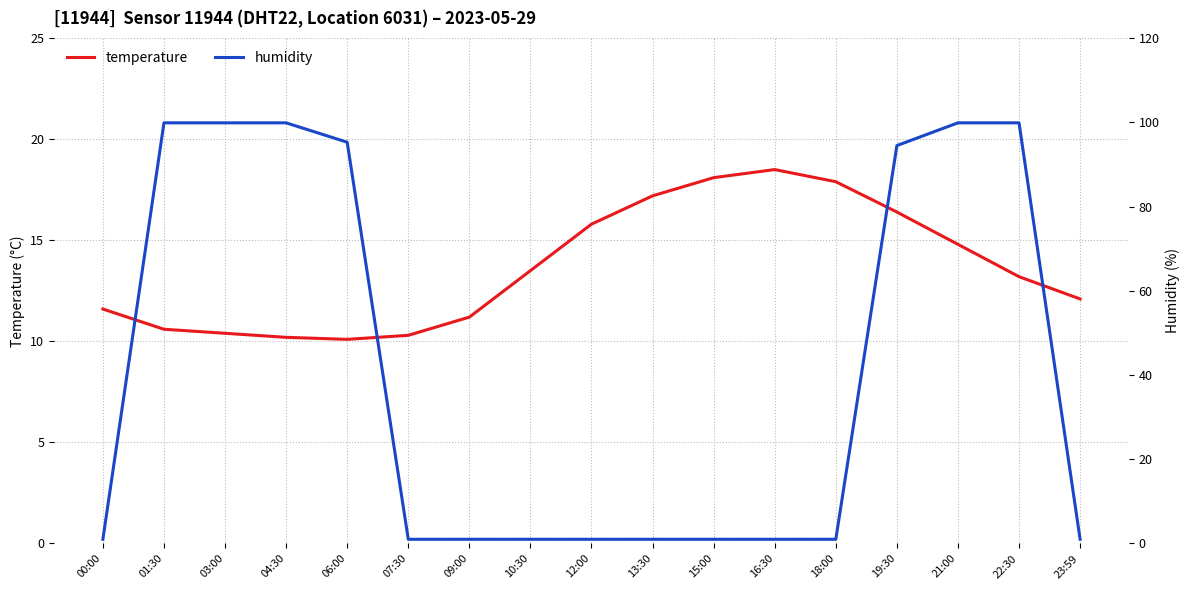

What is the label of the 5th point from the left?

06:00